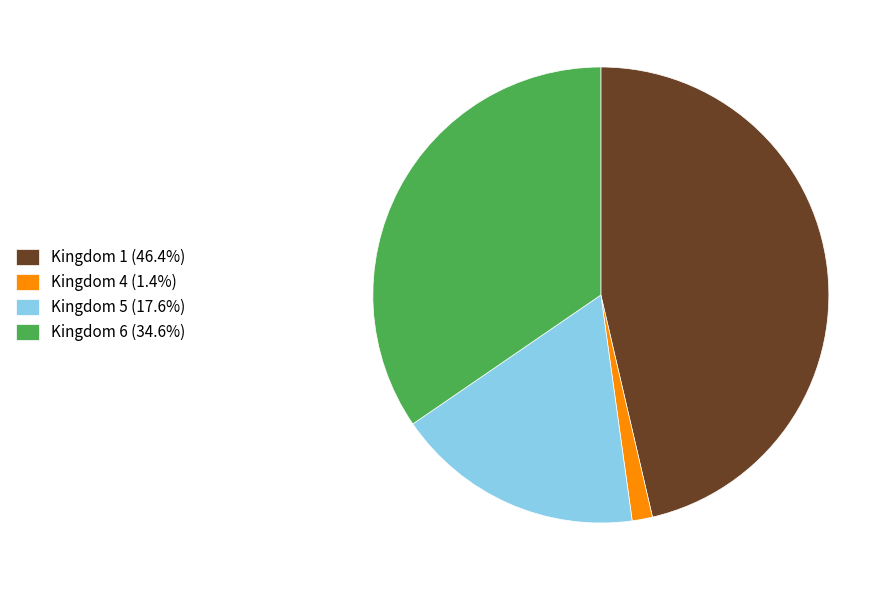

Combined, do Kingdom 4 (1.4%) and Kingdom 1 (46.4%) account for over 50%?

No